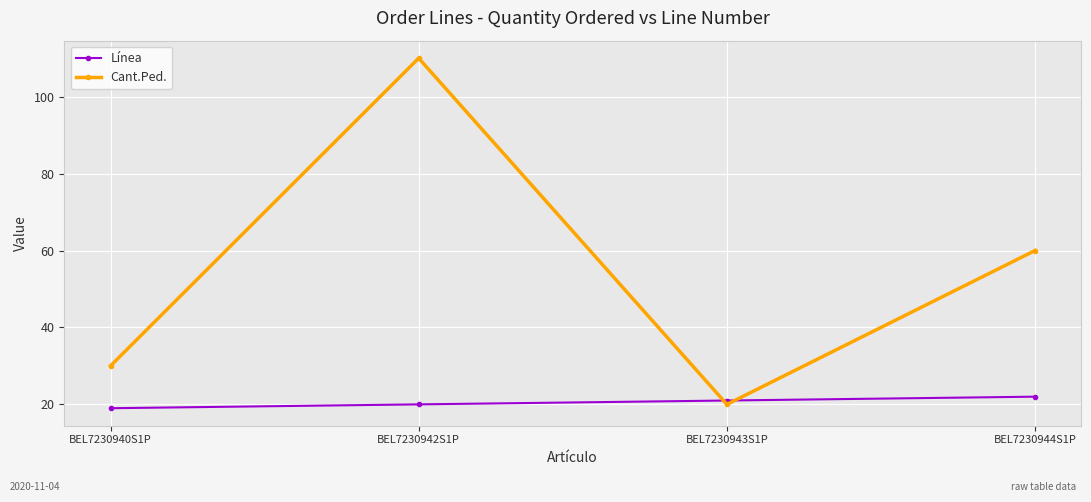

The Línea series shows 36 at BEL7230944S1P. True or false?

False